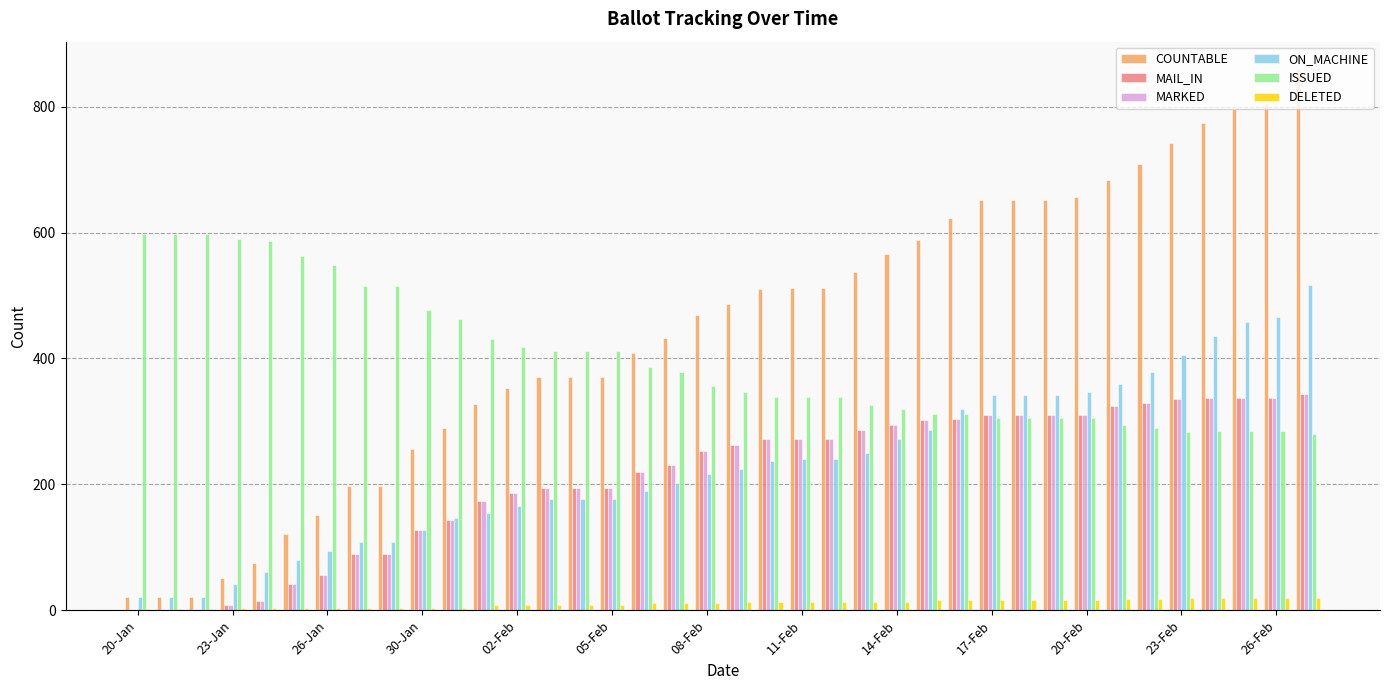

What is the maximum value for DELETED?

20